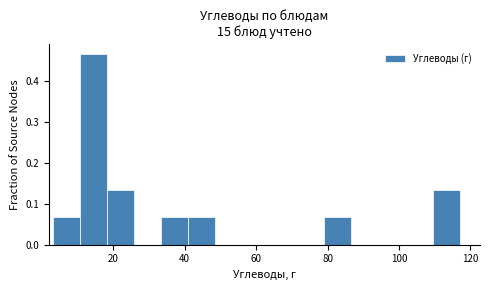

Read against the x-axis, roughly where is the centre of the tallest bar?

14